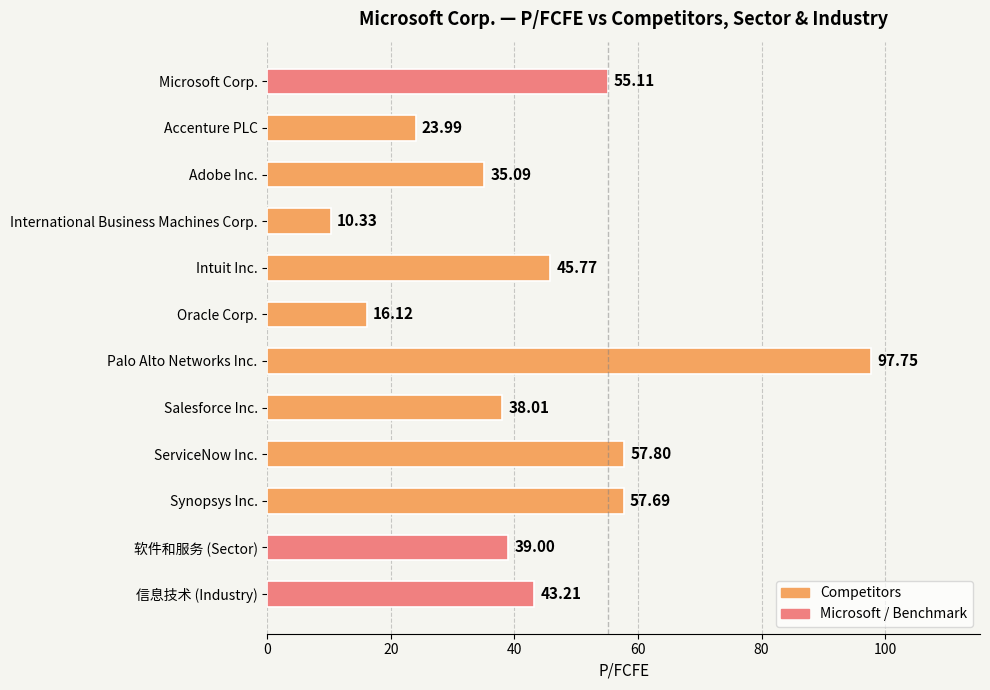

Rank the categories by value from highest to lowest.

Palo Alto Networks Inc., ServiceNow Inc., Synopsys Inc., Microsoft Corp., Intuit Inc., 信息技术 (Industry), 软件和服务 (Sector), Salesforce Inc., Adobe Inc., Accenture PLC, Oracle Corp., International Business Machines Corp.